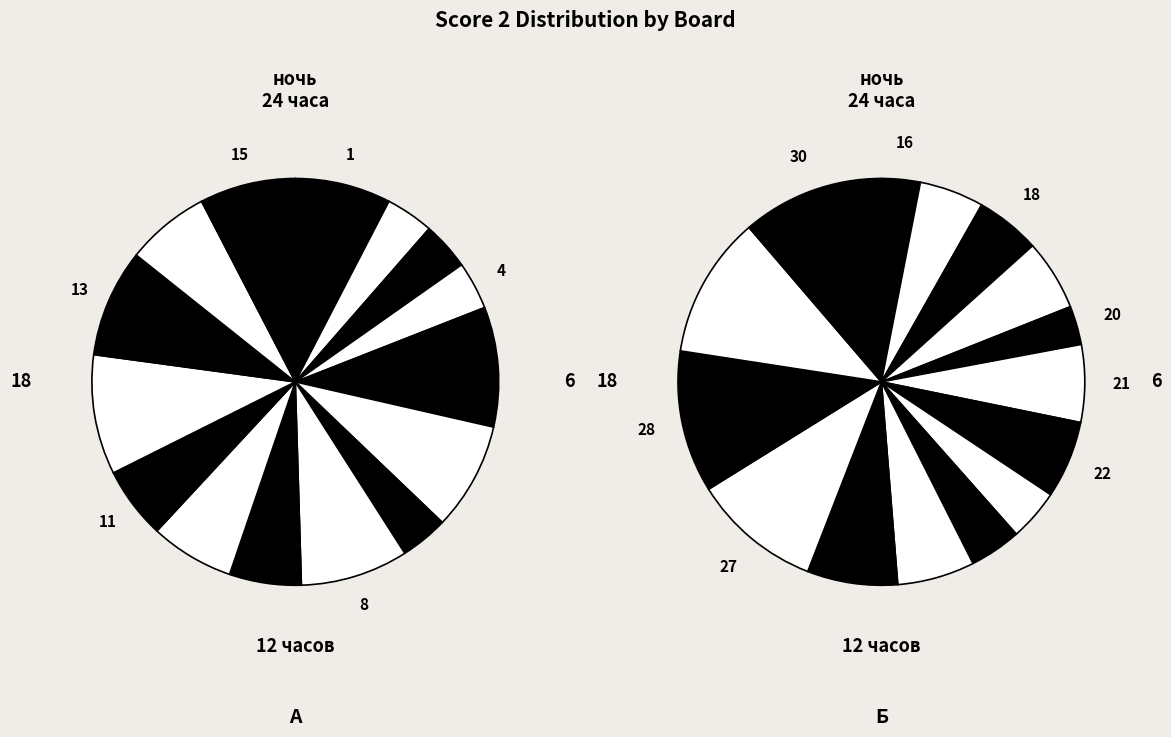

To the nearest percent, what is the difference between the largest and smallest slice percentages?

6%